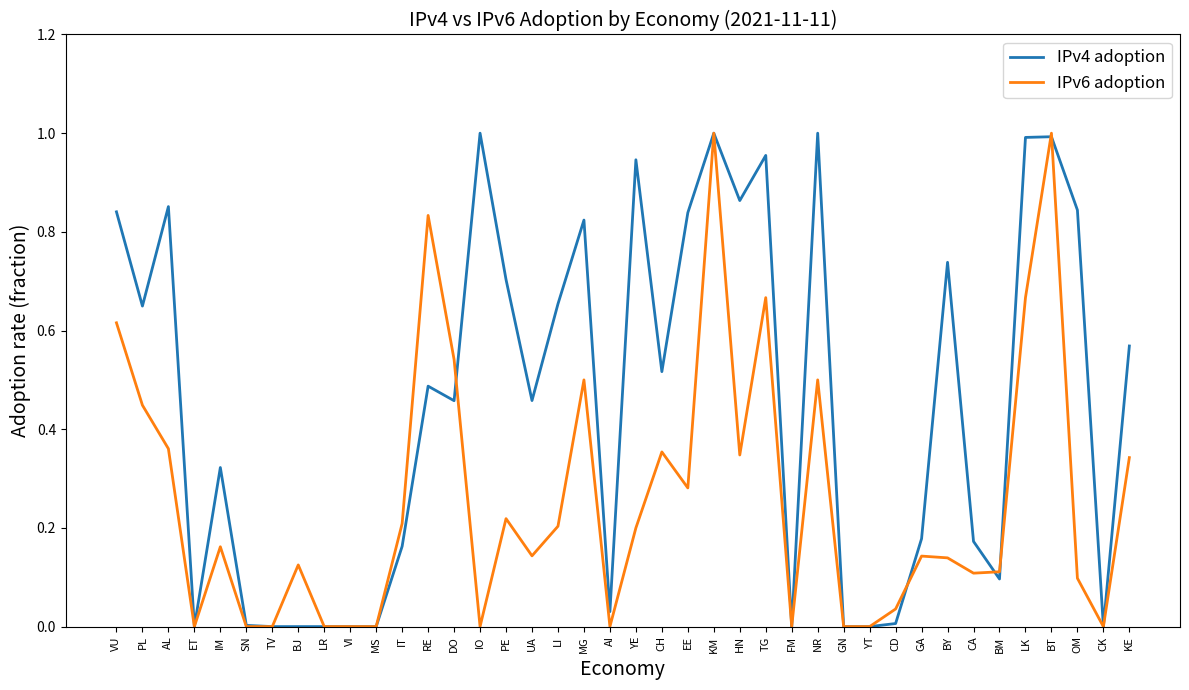

Is it true that IPv4 adoption equals 1.3 at YE?

False